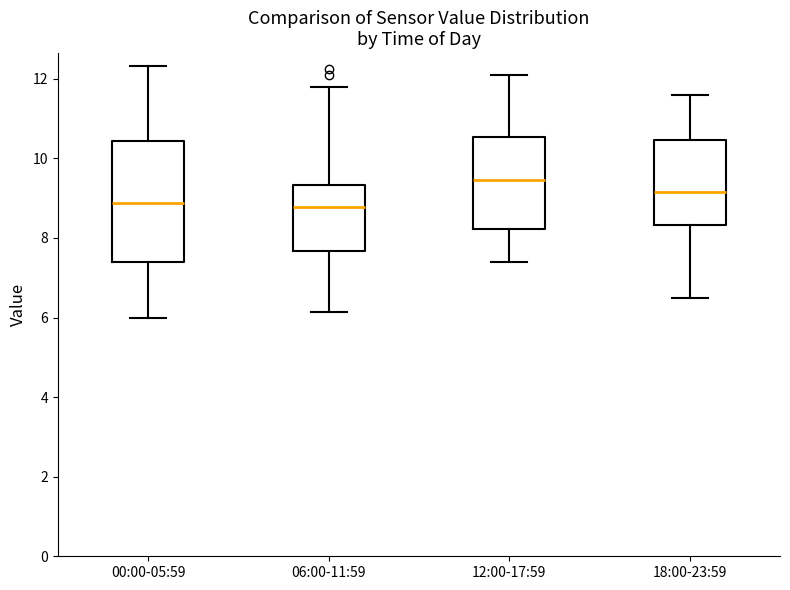

Which box is the tallest, from its lower edge to its upper edge?

00:00-05:59